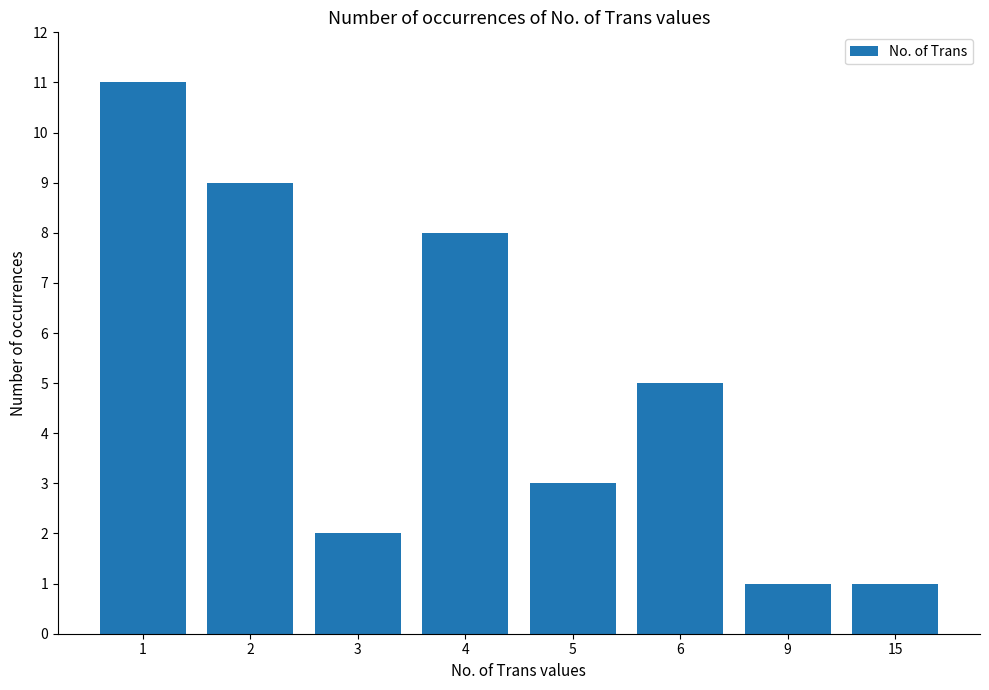

Which has a higher value, 2 or 5?

2